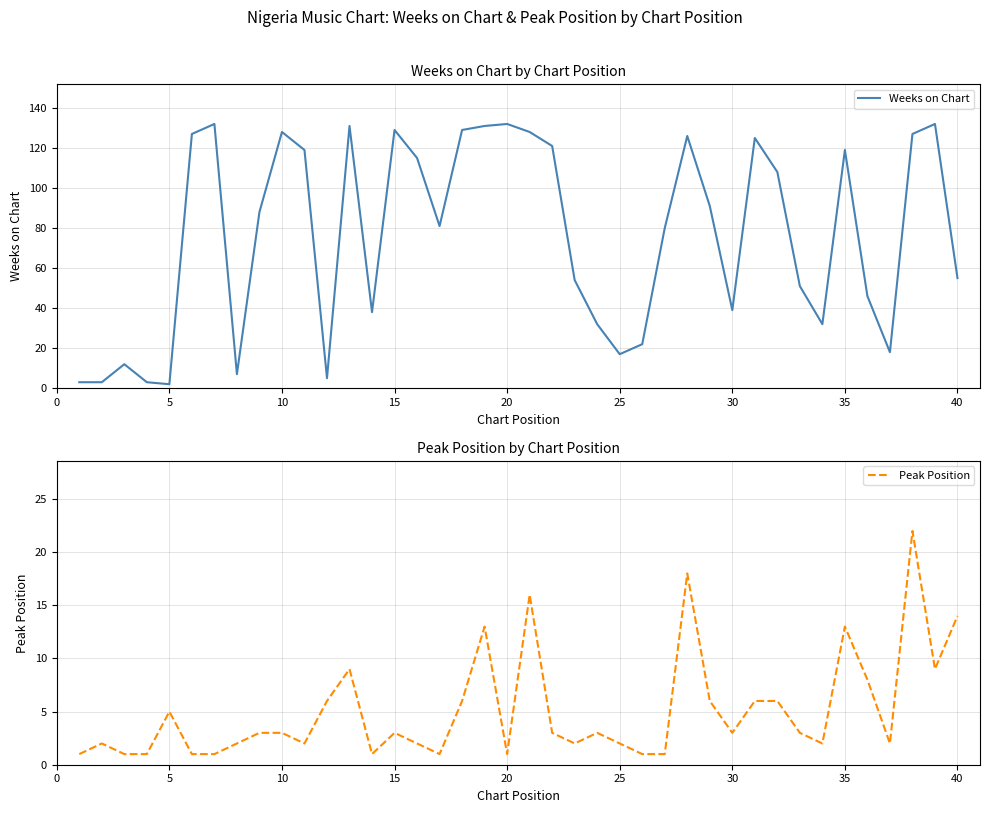

The Weeks on Chart series shows 2 at 5. True or false?

True